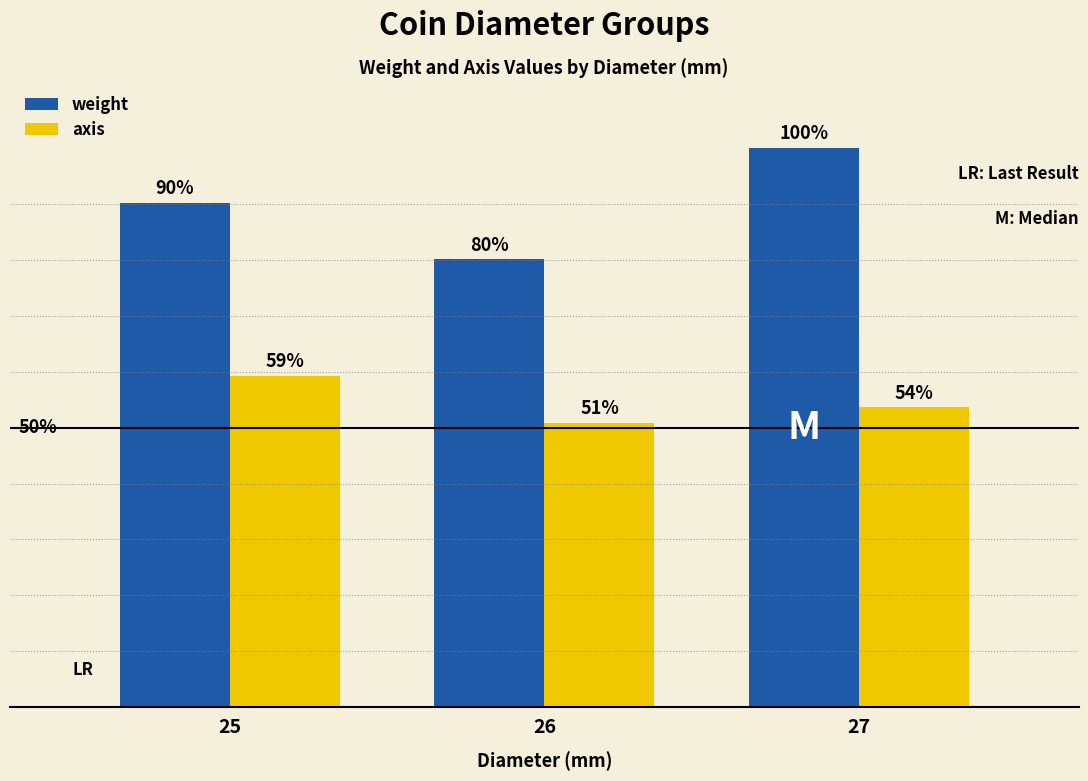

What are all the series names shown in the legend?

weight, axis